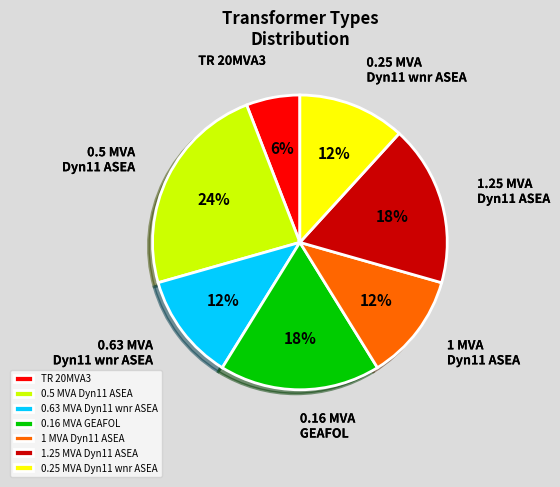

Is the sum of 0.25 MVA Dyn11 wnr ASEA and 0.63 MVA Dyn11 wnr ASEA greater than half?

No